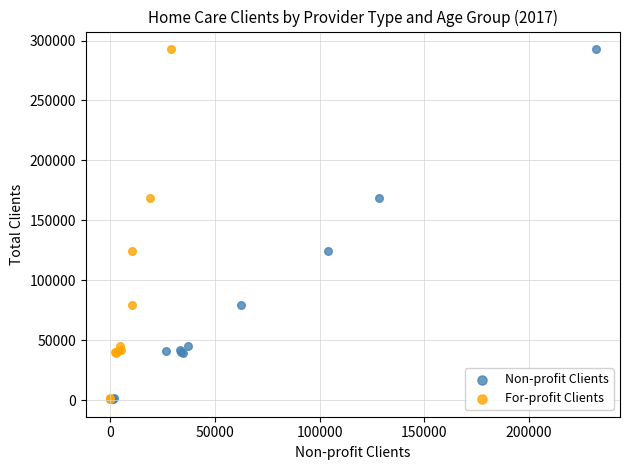

Which series has the largest Y range (max minus min)?

For-profit Clients